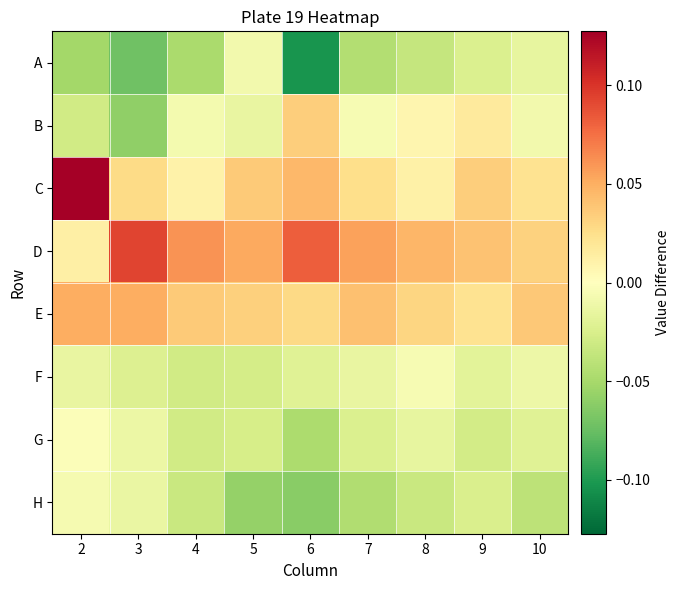

List the series in order of their peak value, lowest first.

A, H, F, G, B, E, D, C